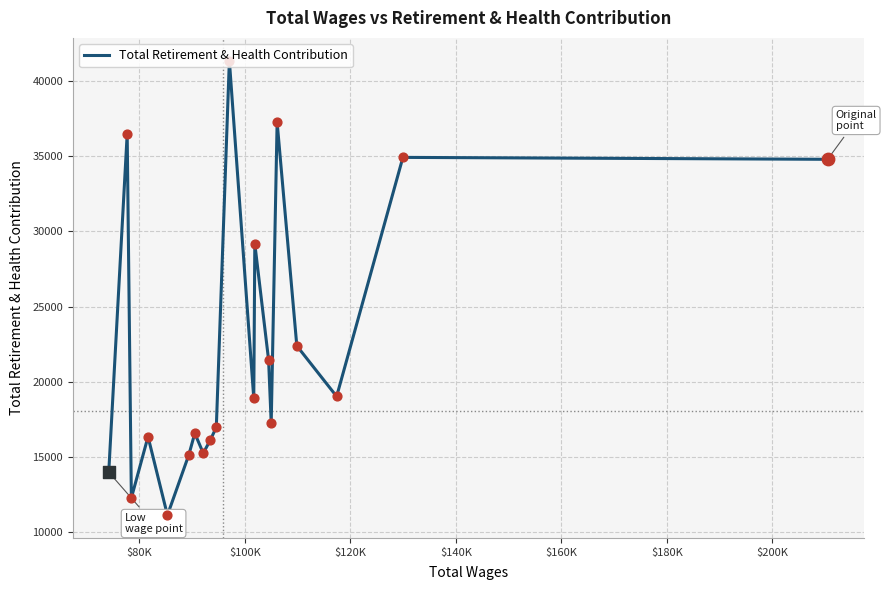

What is the maximum value shown in the chart?

41364